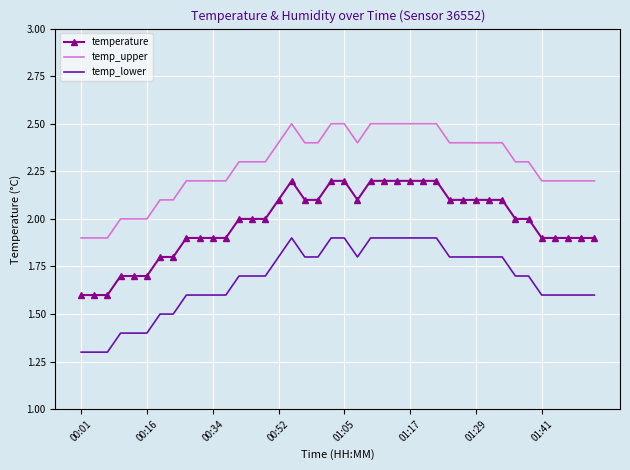

Rank the series by their average value, from lowest to highest.

temp_lower, temperature, temp_upper